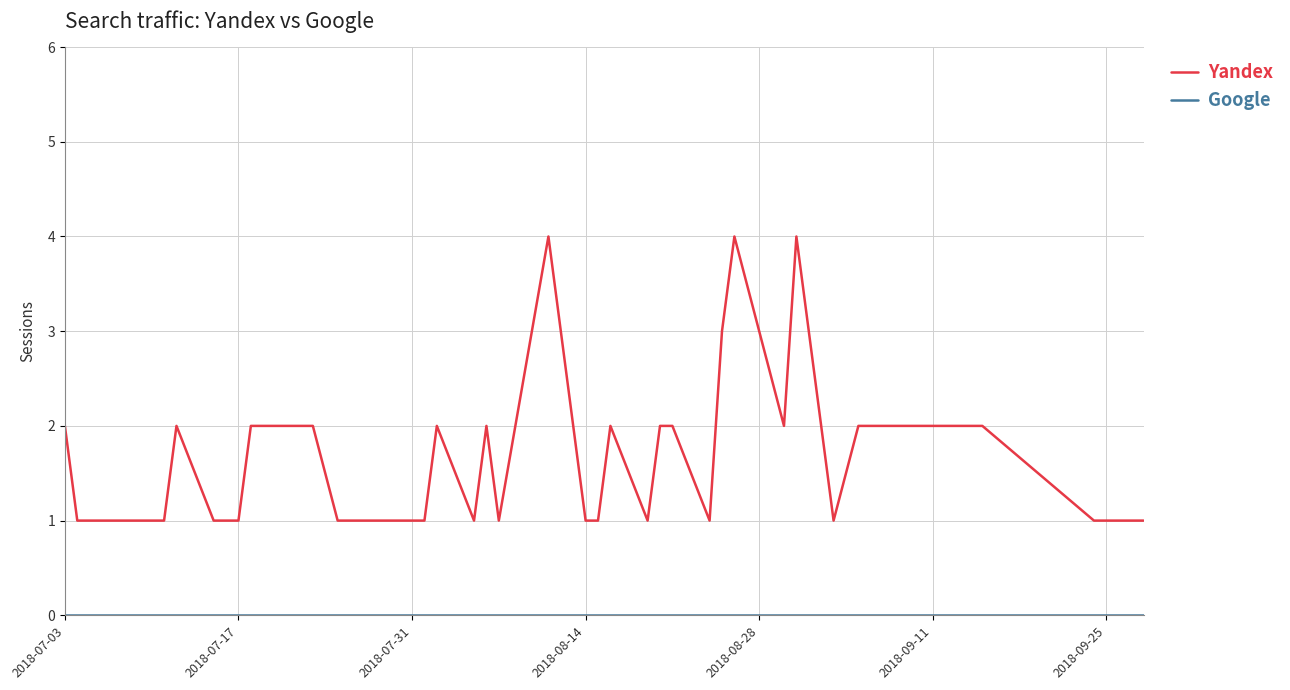

Count the Yandex values in the range 1 to 2.

36